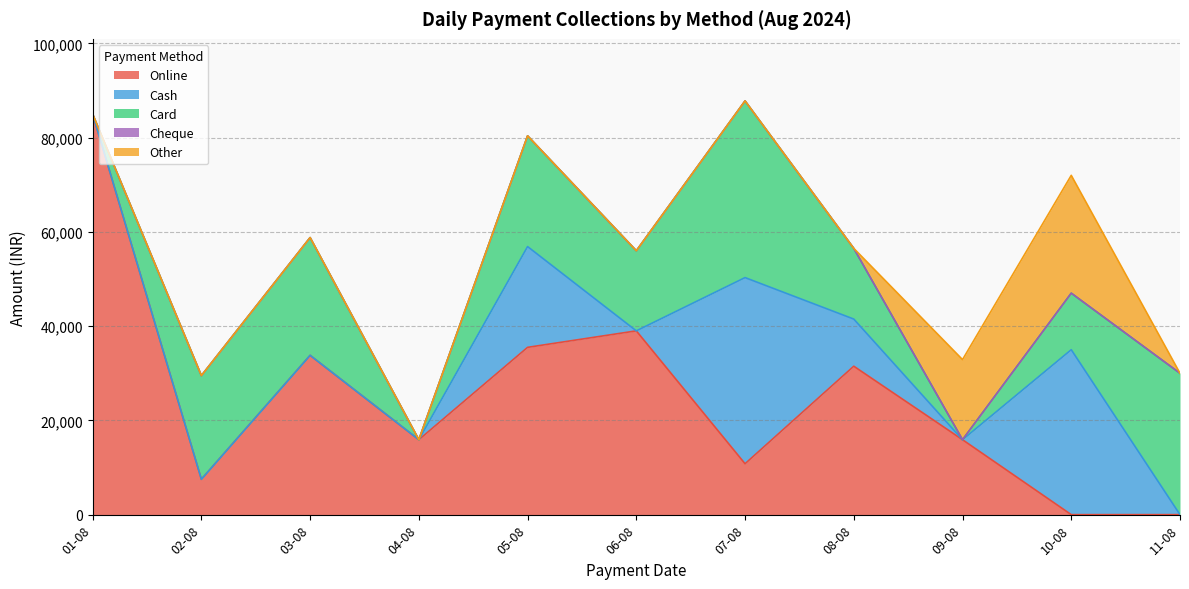

Which label corresponds to the smallest value in the chart?

10-08